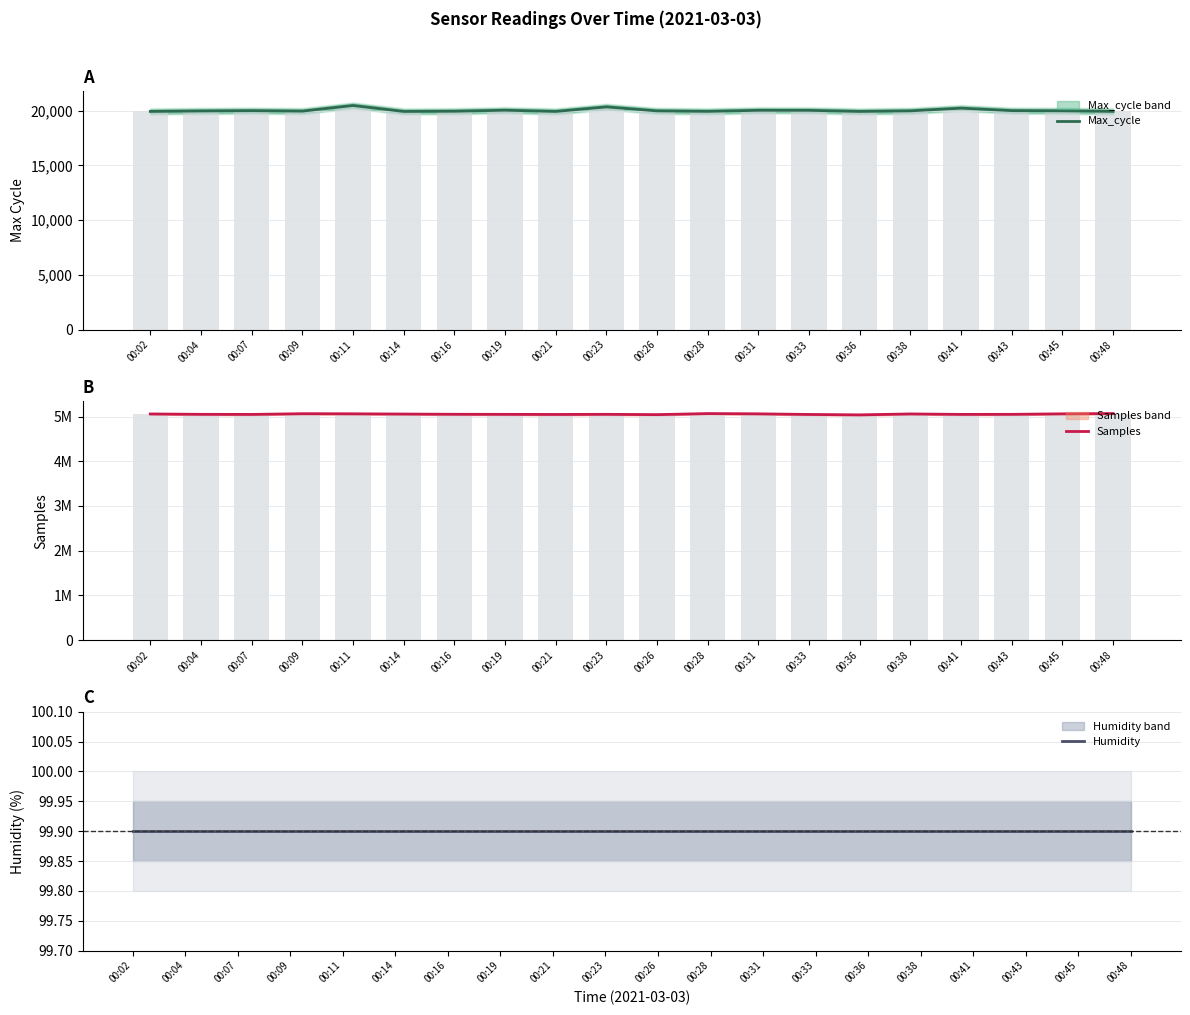

Reading left to right, extract all data points from this chart.

Max_cycle: 19917.0	19959.0	19986.0	19944.0	20457.0	19916.0	19935.0	20027.0	19917.0	20331.0	19967.0	19924.0	20019.0	20015.0	19917.0	19970.0	20215.0	19990.0	19970.0	19920.0
Samples: 5057795.0	5049548.0	5047466.0	5063460.0	5060802.0	5055611.0	5050567.0	5049057.0	5046538.0	5049546.0	5042584.0	5066226.0	5060312.0	5046530.0	5037288.0	5058215.0	5048083.0	5049214.0	5060530.0	5066507.0
Humidity: 99.9	99.9	99.9	99.9	99.9	99.9	99.9	99.9	99.9	99.9	99.9	99.9	99.9	99.9	99.9	99.9	99.9	99.9	99.9	99.9